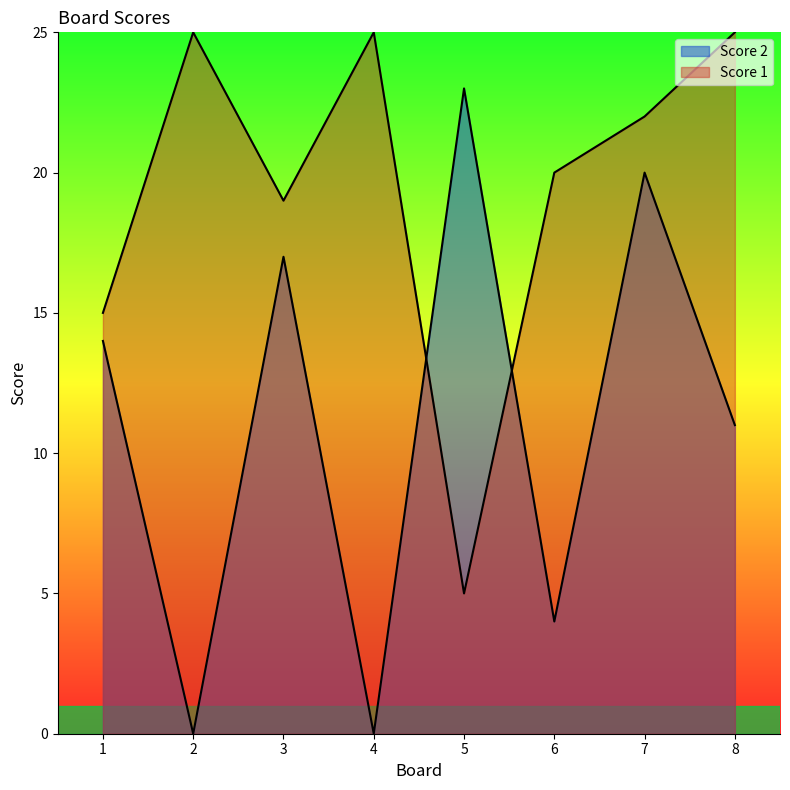

At which label does Score 2 reach its minimum?

2